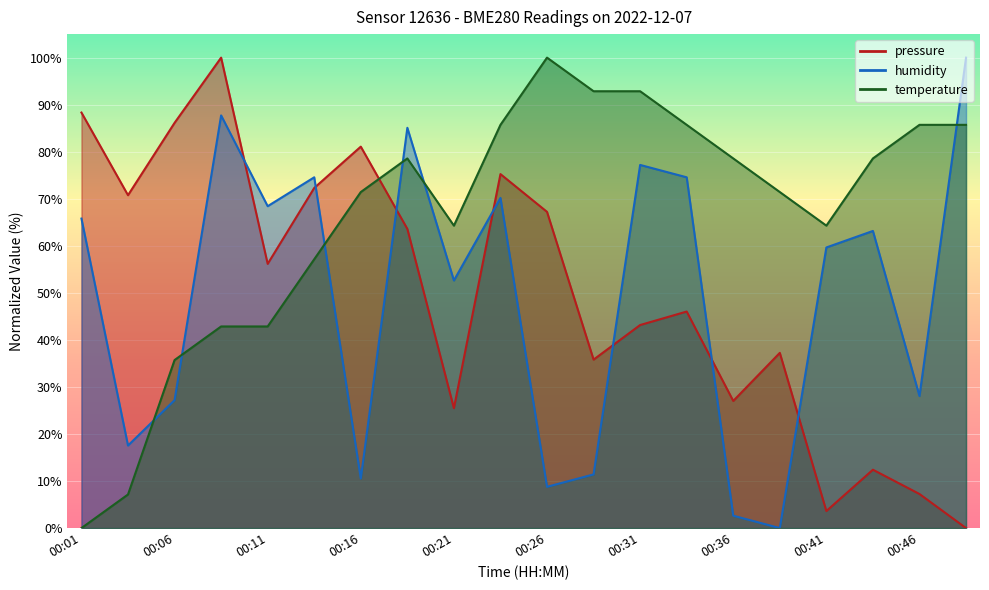

Which category has the highest value in the pressure series?

00:09